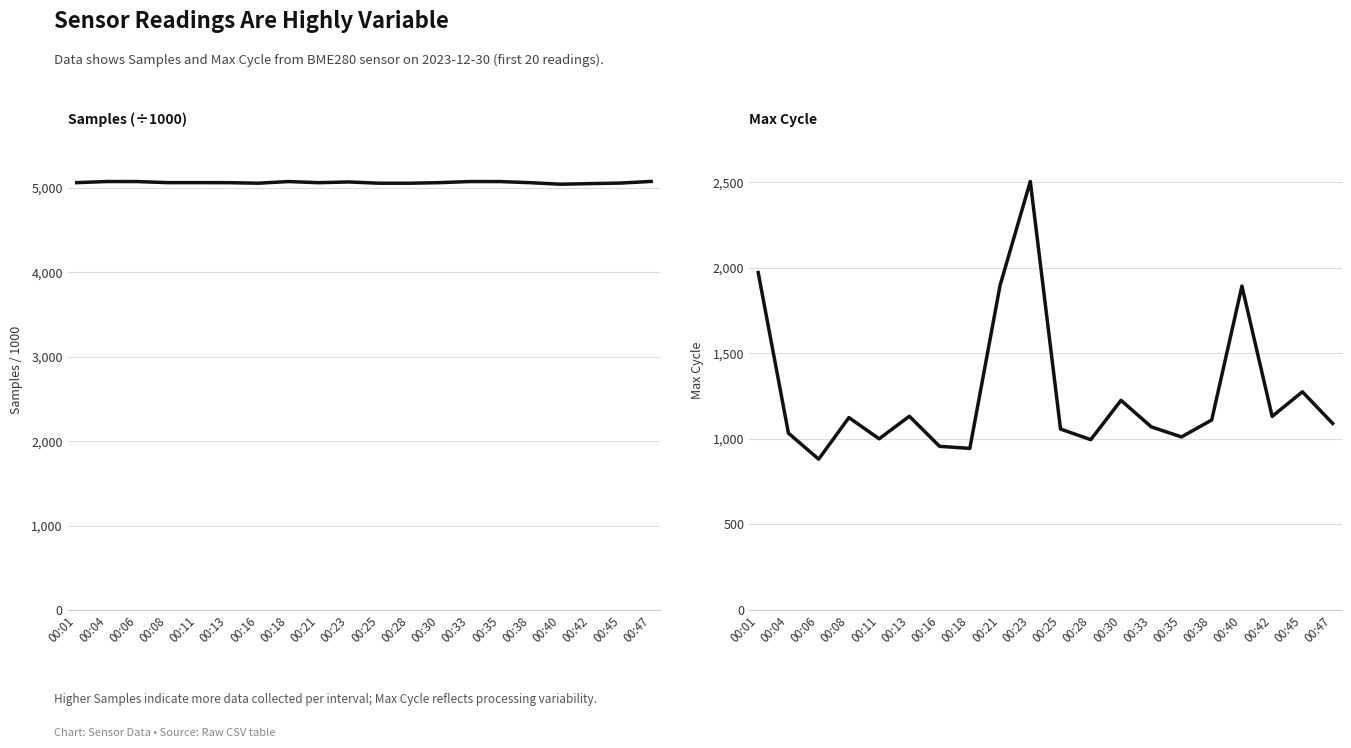

What is the total value across all series at 00:42?

6182.9